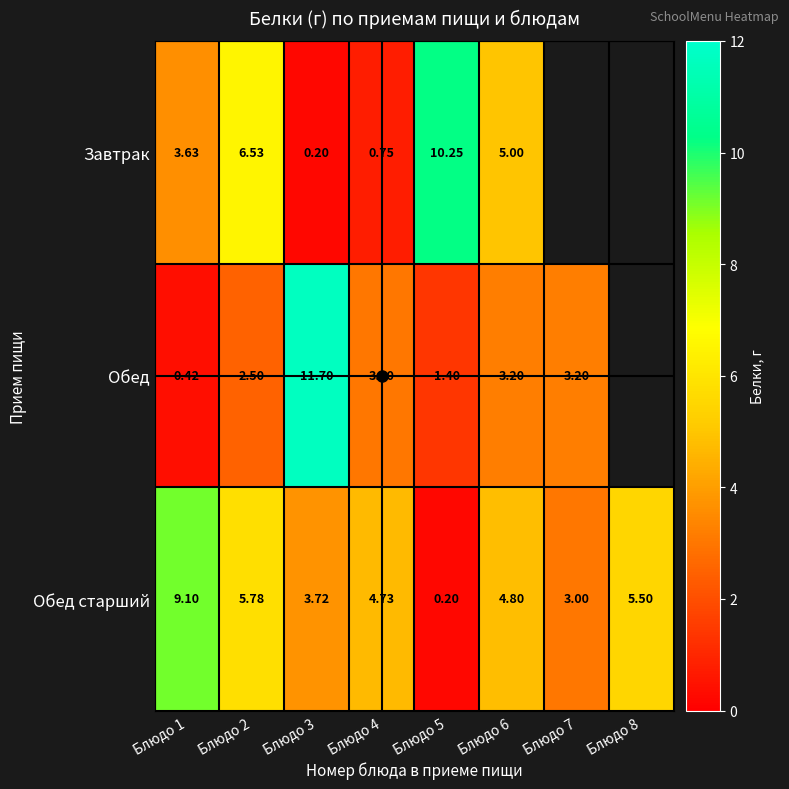

Between Блюдо 5 and Блюдо 6, which series saw the biggest shift?

Завтрак